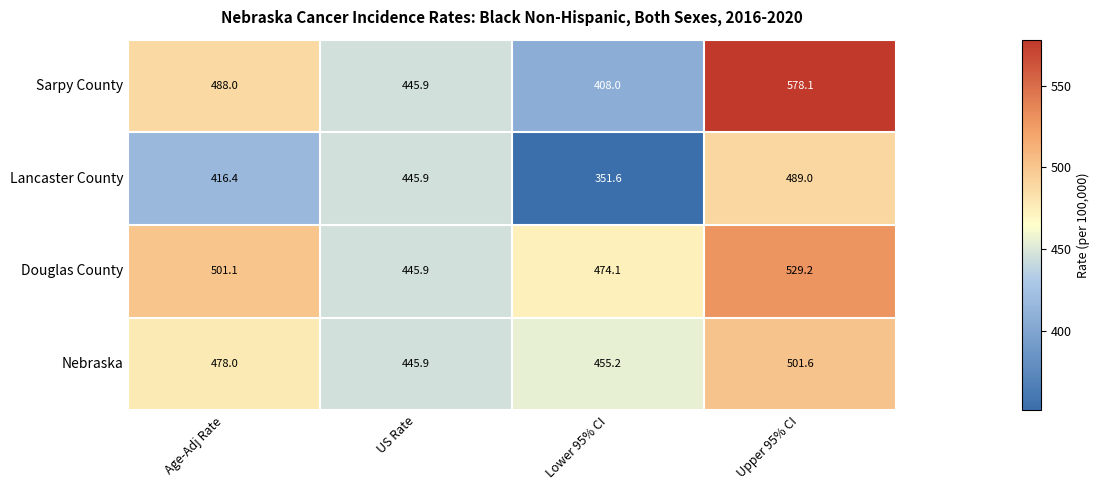

How many distinct data groups are displayed?

4